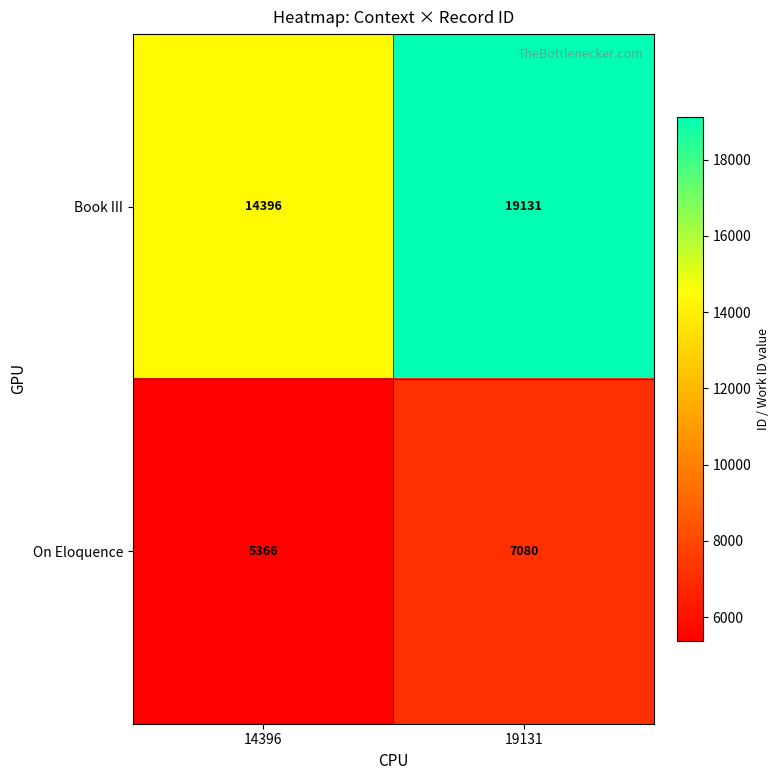

Which series changed the most between 14396 and 19131?

Book III